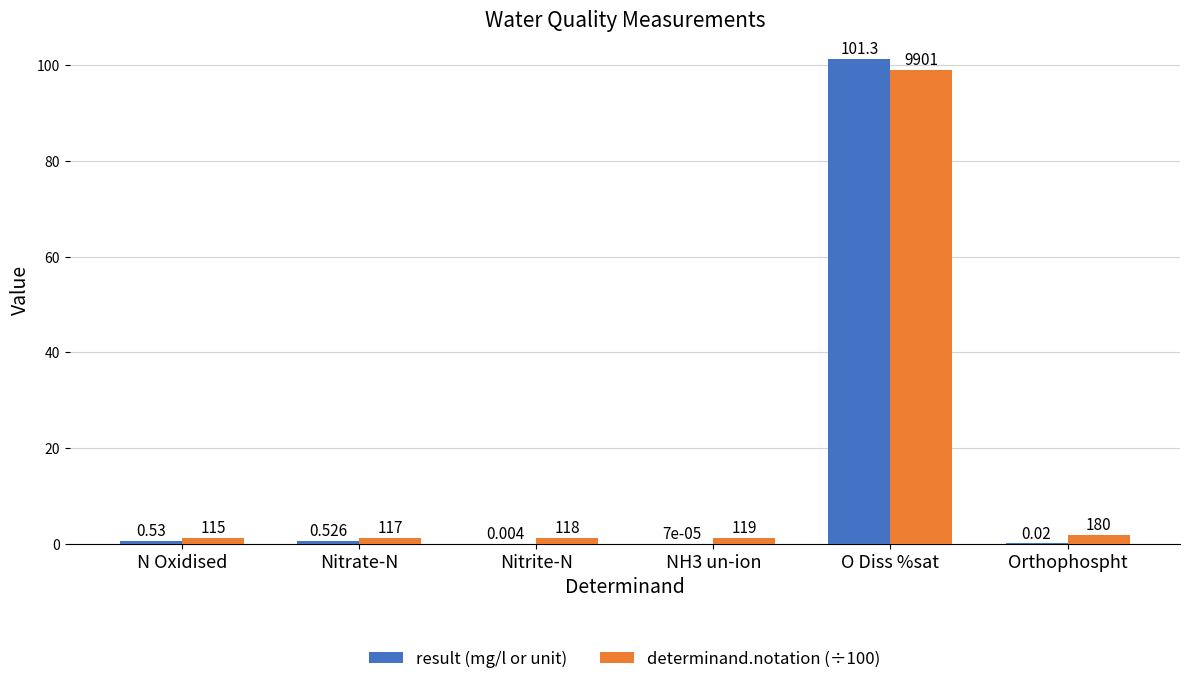

At which category is the sum across all series the highest?

O Diss %sat